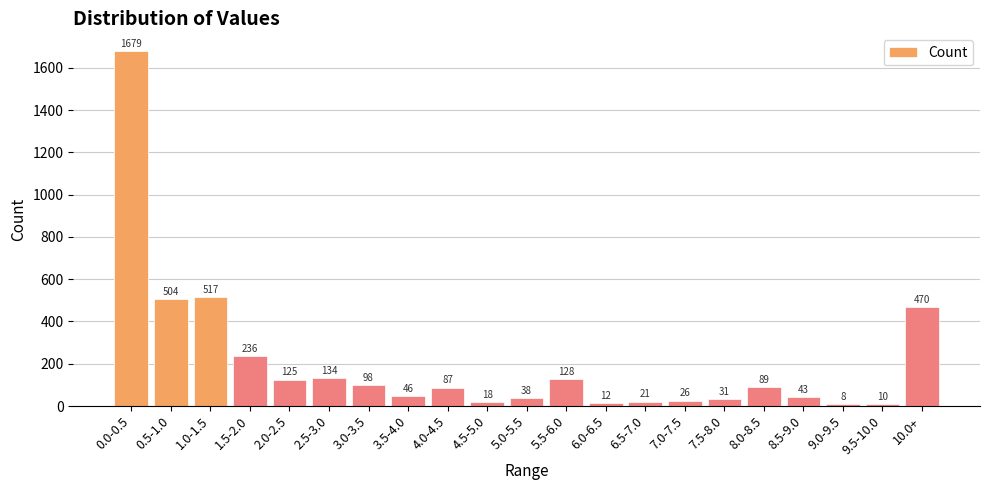

What value does the data have at 10.0+, to the nearest 100?

500